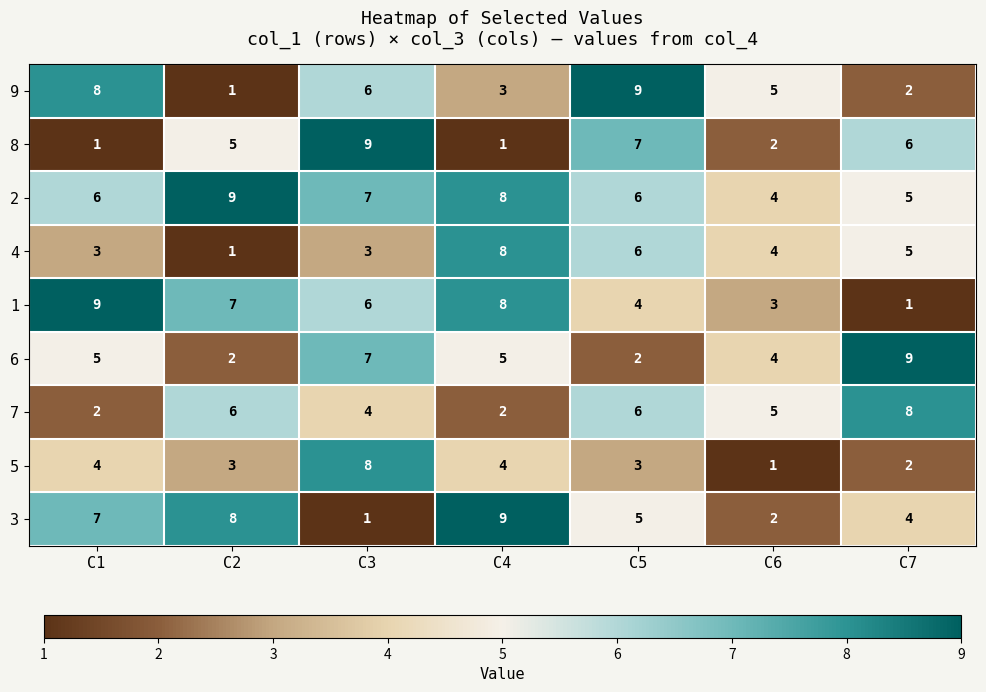

What is the sum of all 2 values?

45